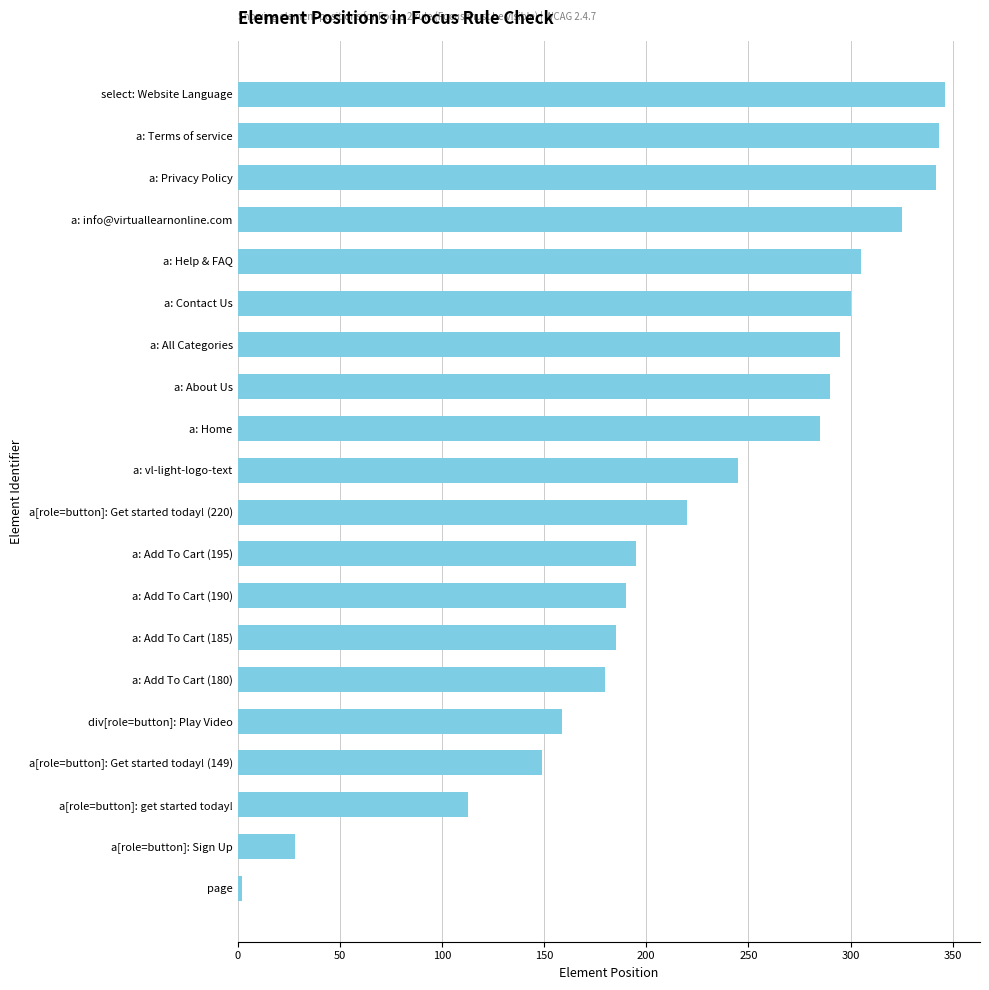

Approximately how many times larger is the value at a: Add To Cart (185) compared to select: Website Language?

0.5